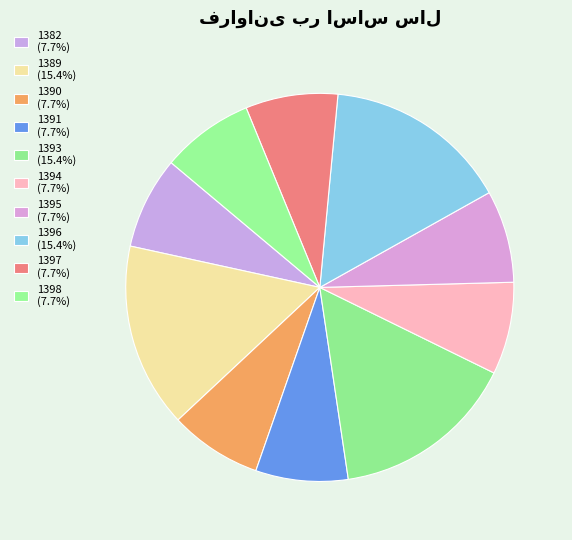

What is the smallest slice in the pie chart?

1382